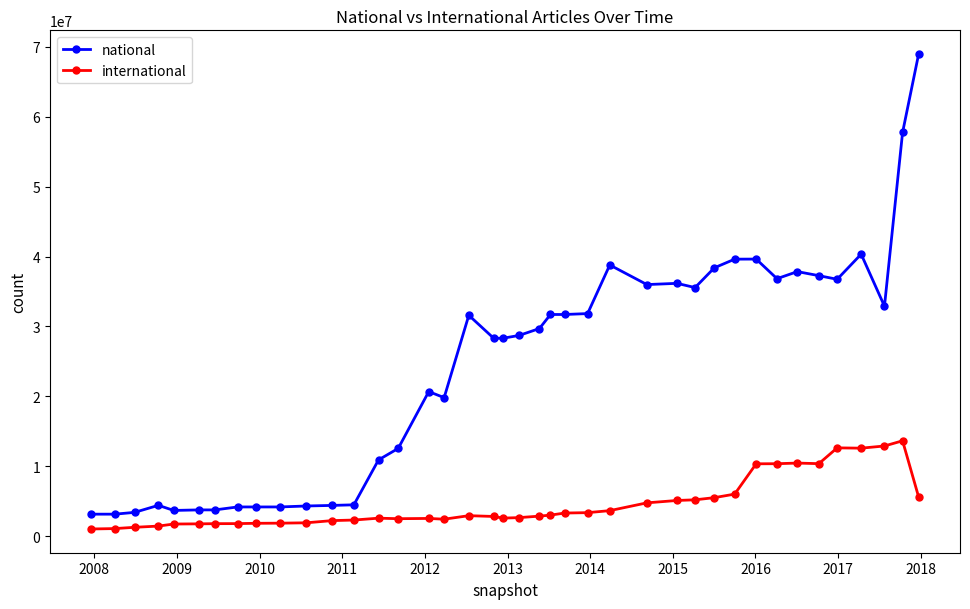

Which series has the widest spread of values?

national